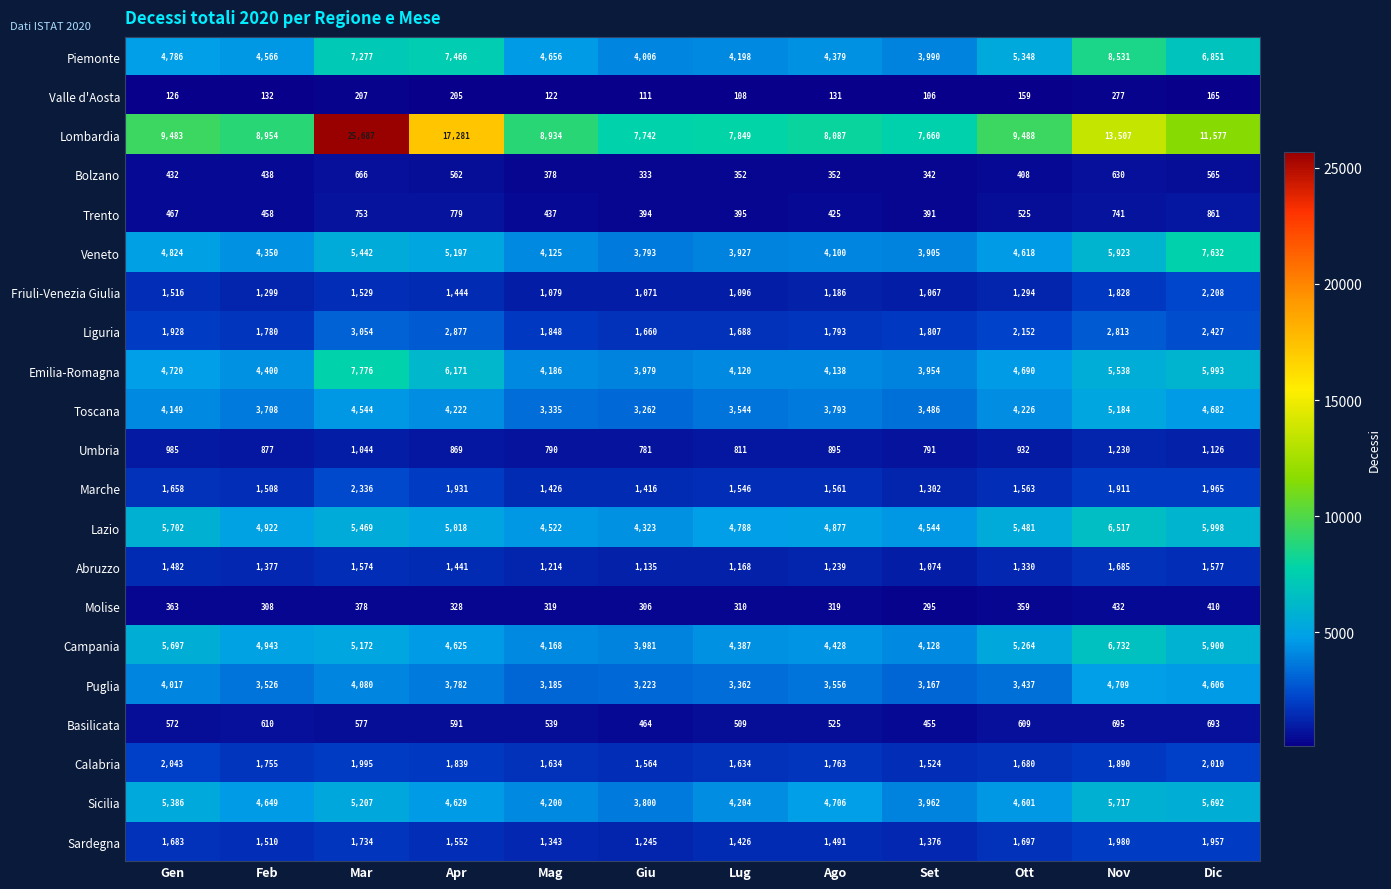

What is the total value across all series at Ago?

53744